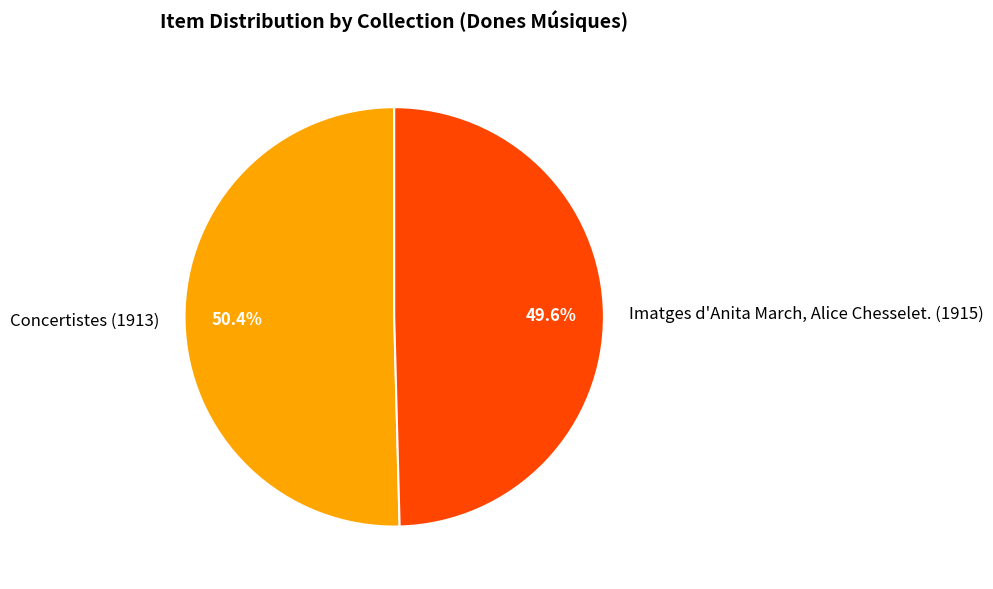

Which category accounts for the majority?

Concertistes (1913)